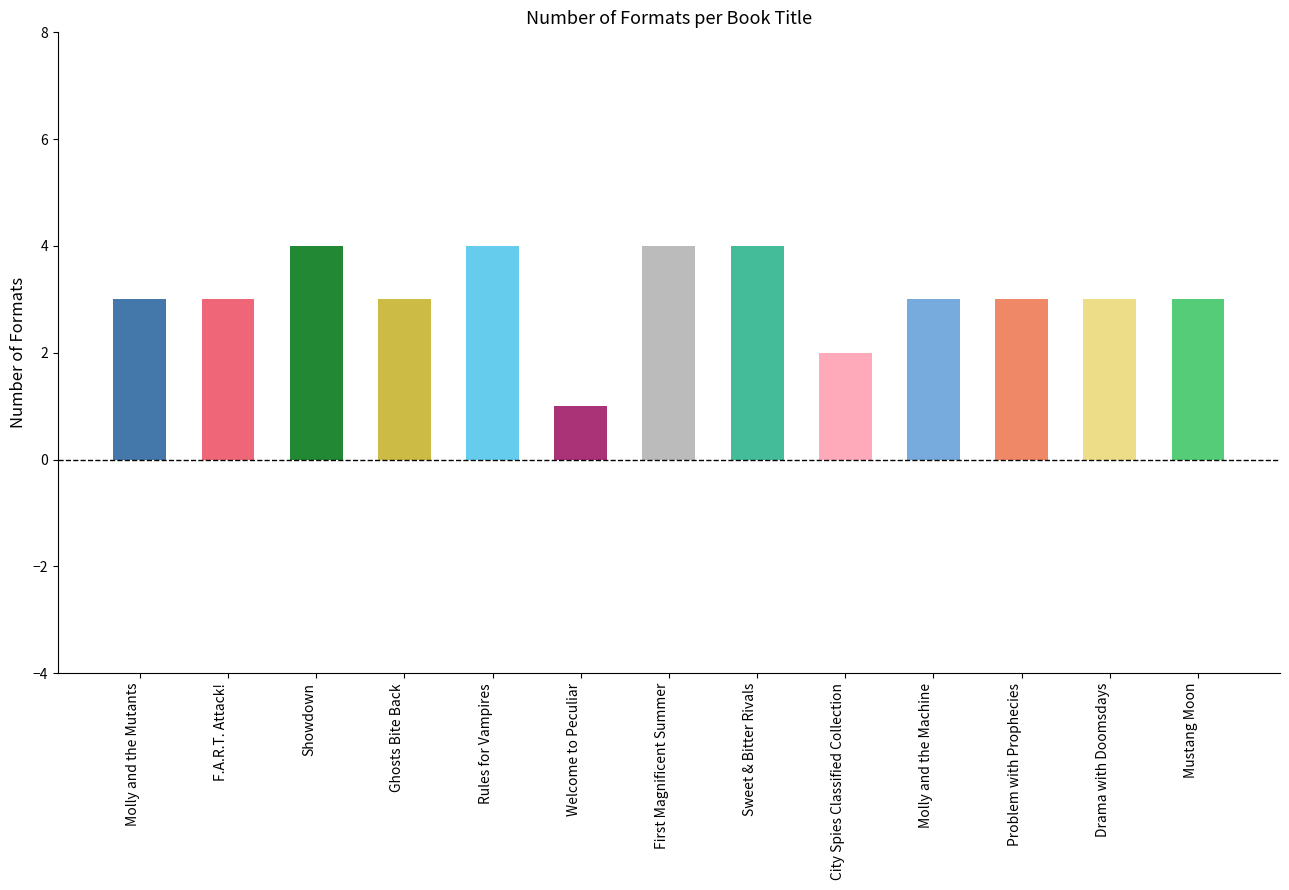

Read the value at Molly and the Machine.

3